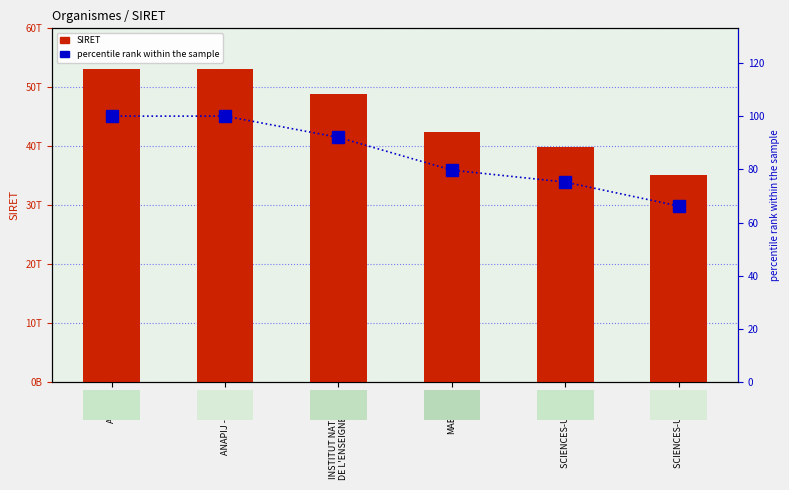

Which category has the lowest value in the SIRET series?

SCIENCES-U LYON